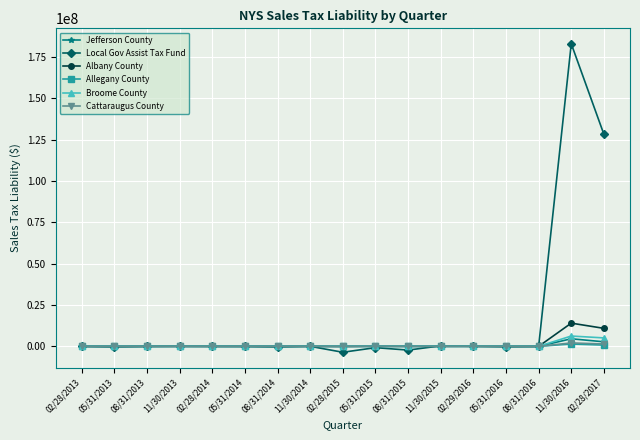

Which series has the widest spread of values?

Local Gov Assist Tax Fund